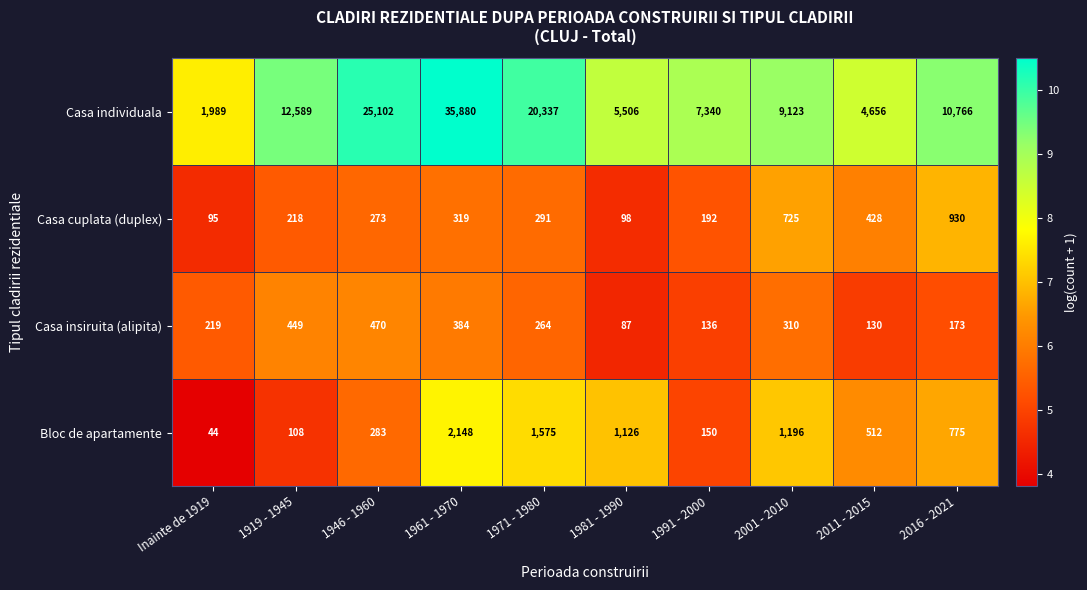

Which series has the largest total across all categories?

Casa individuala